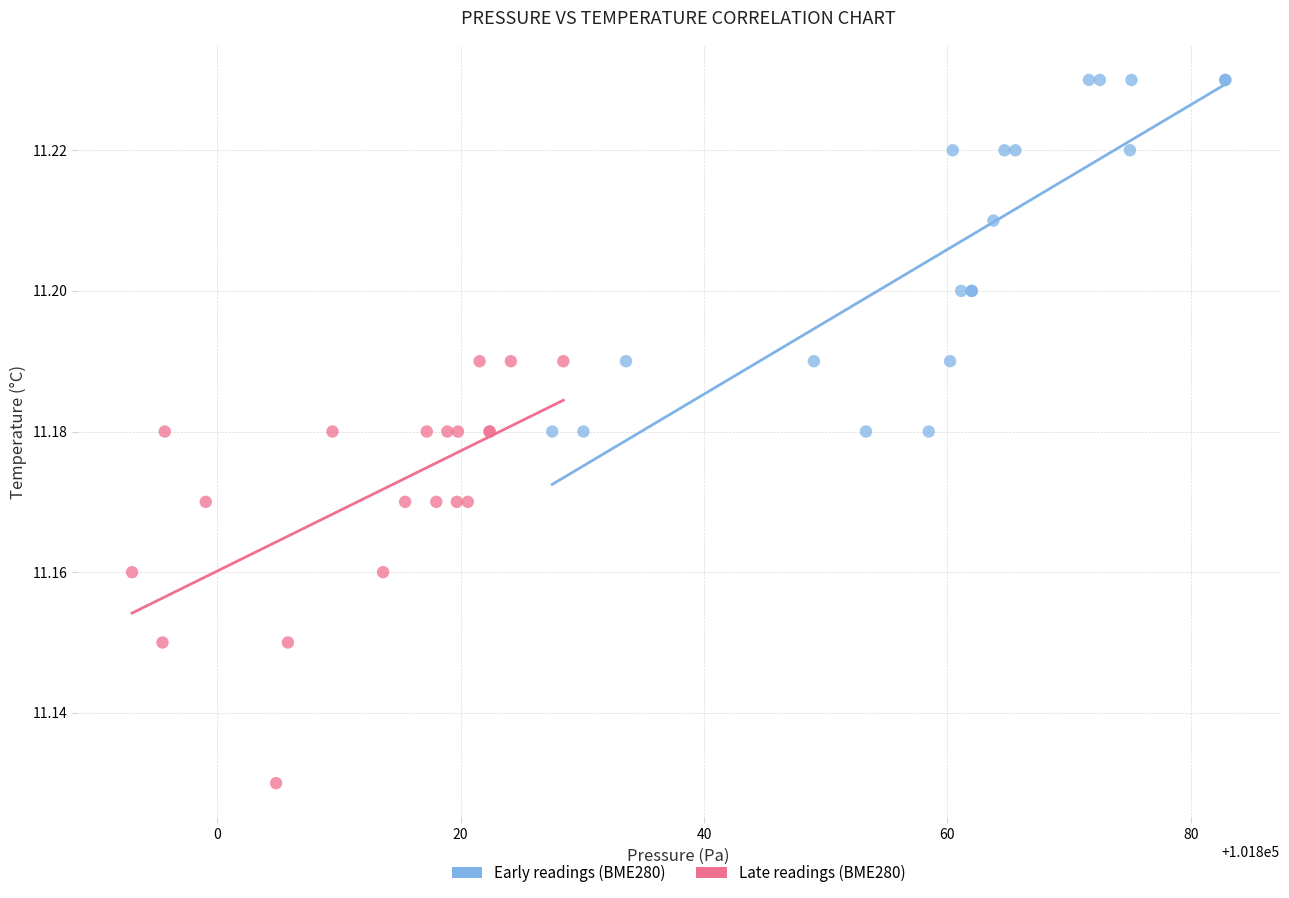

Which series contains the lowest Y value?

Late readings (BME280)